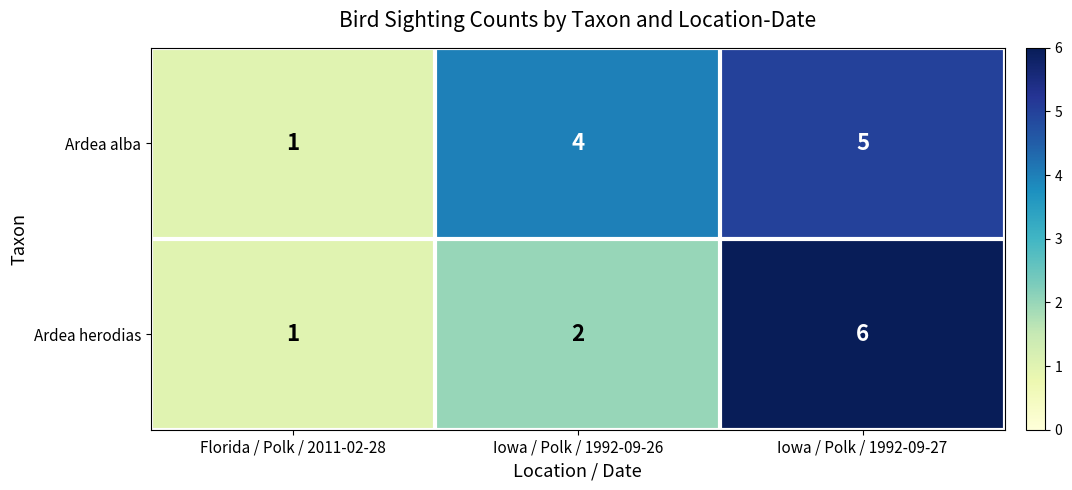

The Ardea alba series shows 4 at Iowa / Polk / 1992-09-26. True or false?

True